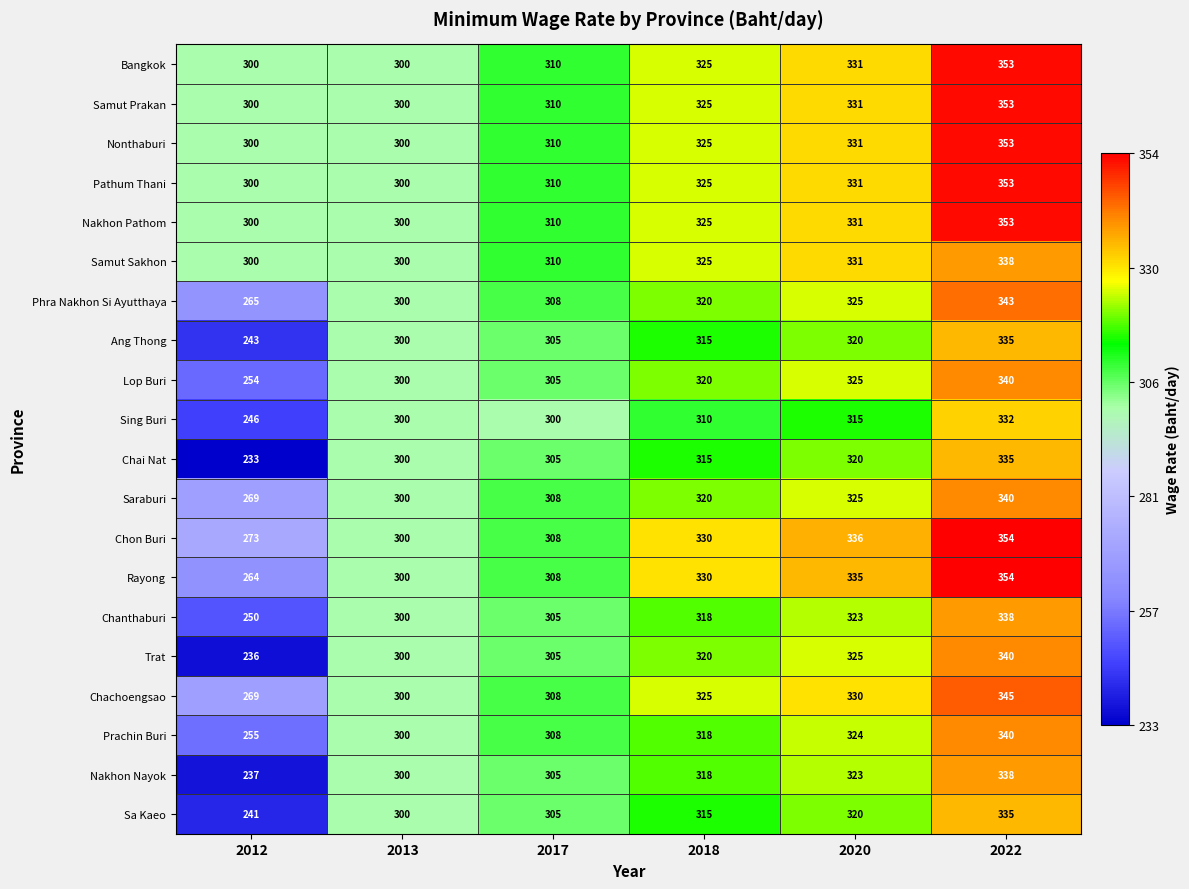

At which category is the sum across all series the highest?

2022